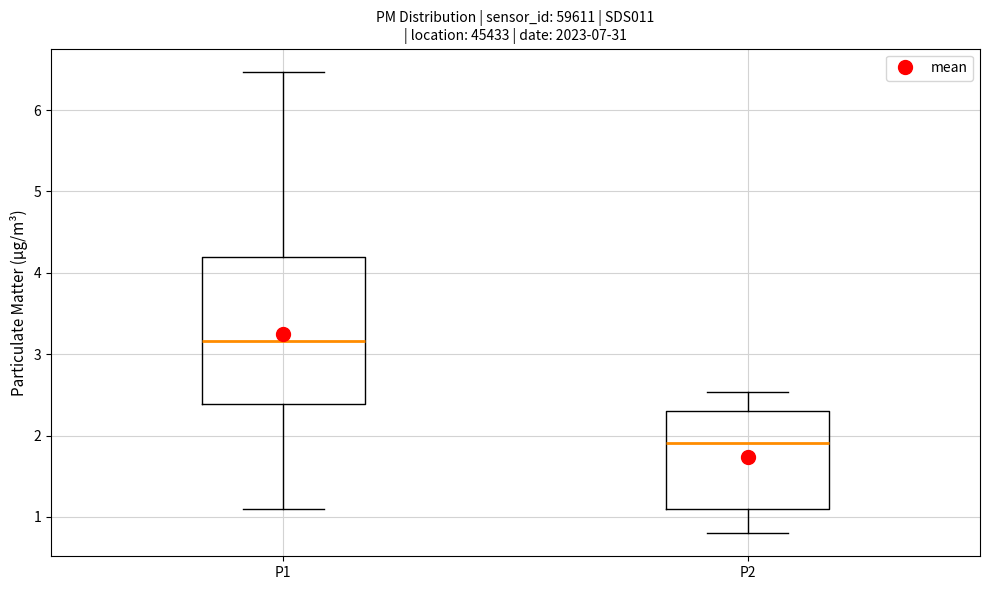

Comparing the boxes themselves (not the whiskers), which one is the tallest?

P1